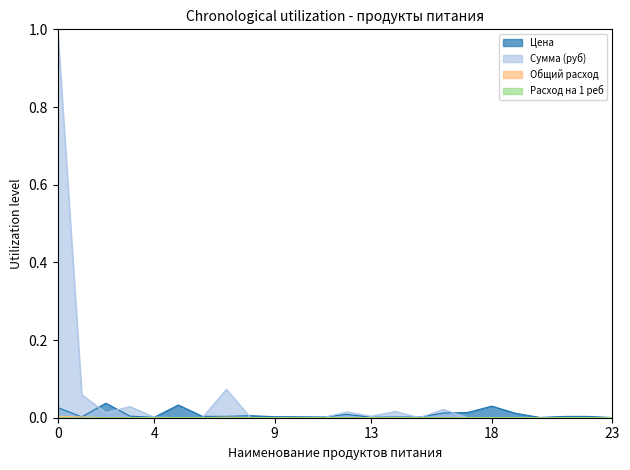

True or false: Сумма (руб) and Общий расход intersect in this chart.

False